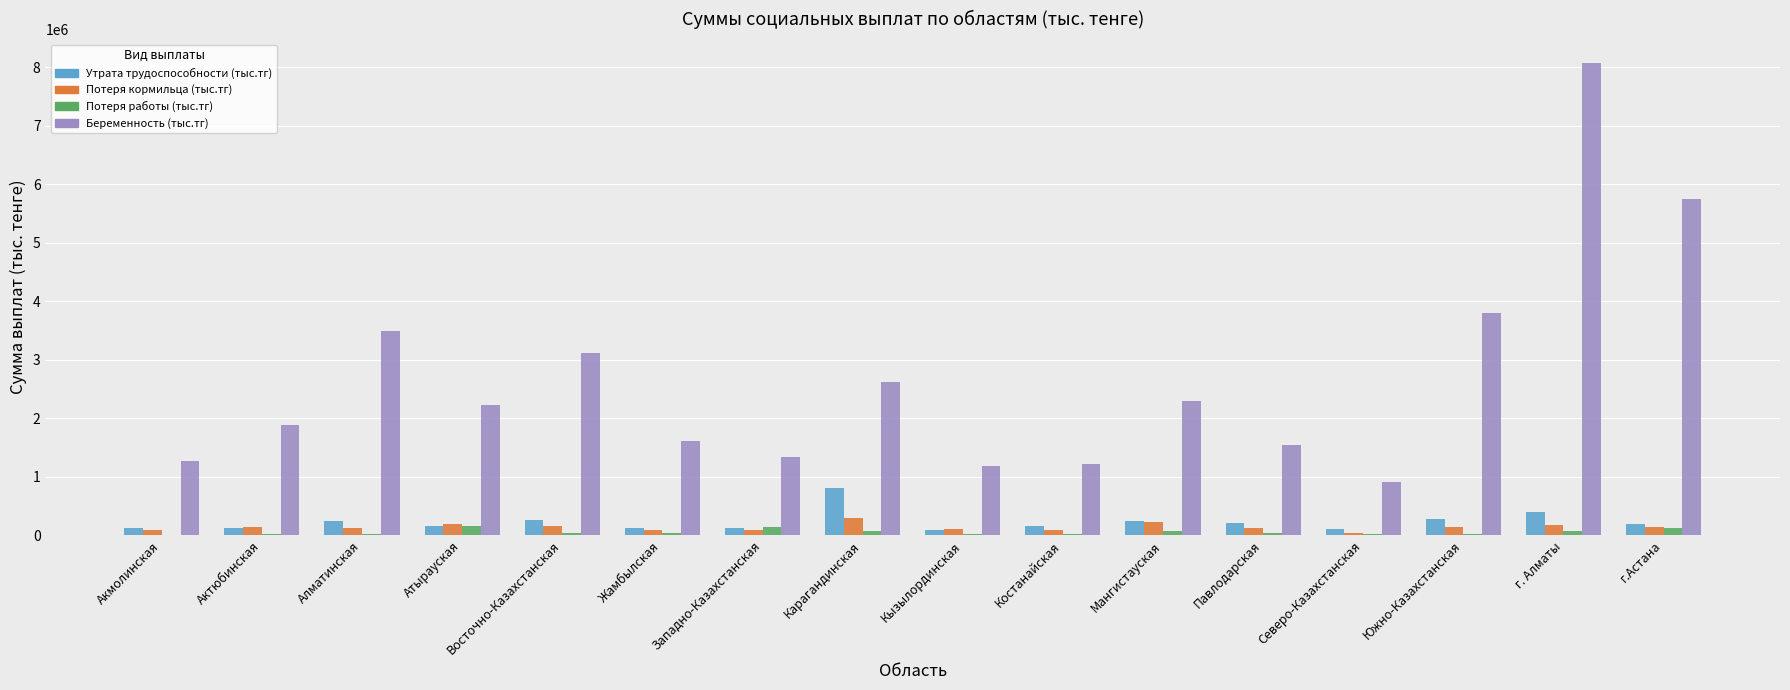

Where is Утрата трудоспособности (тыс.тг) nearest to the value 447626?

г. Алматы